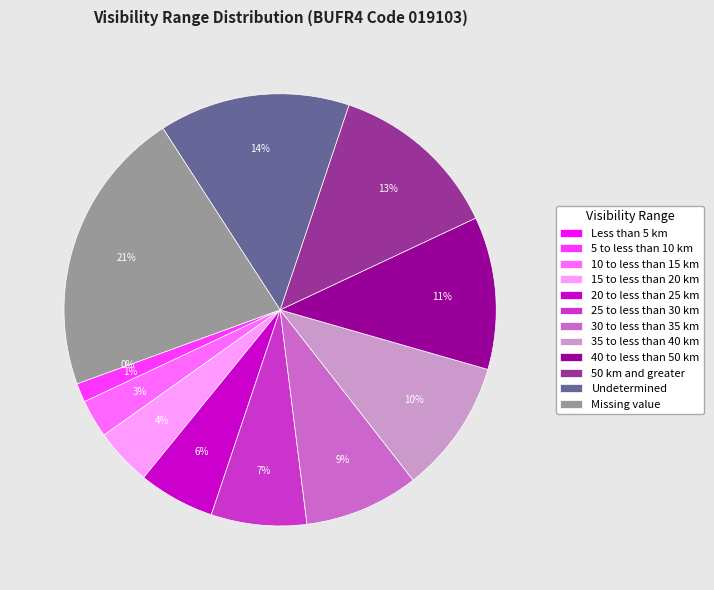

To the nearest percent, what is the difference between the 15 to less than 20 km and Undetermined slice percentages?

10%